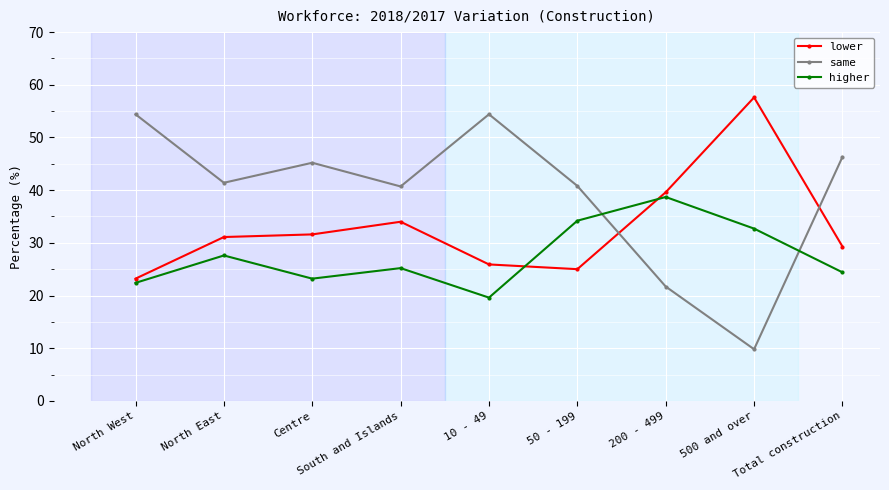

Rank the series at Centre from highest to lowest value.

same, lower, higher